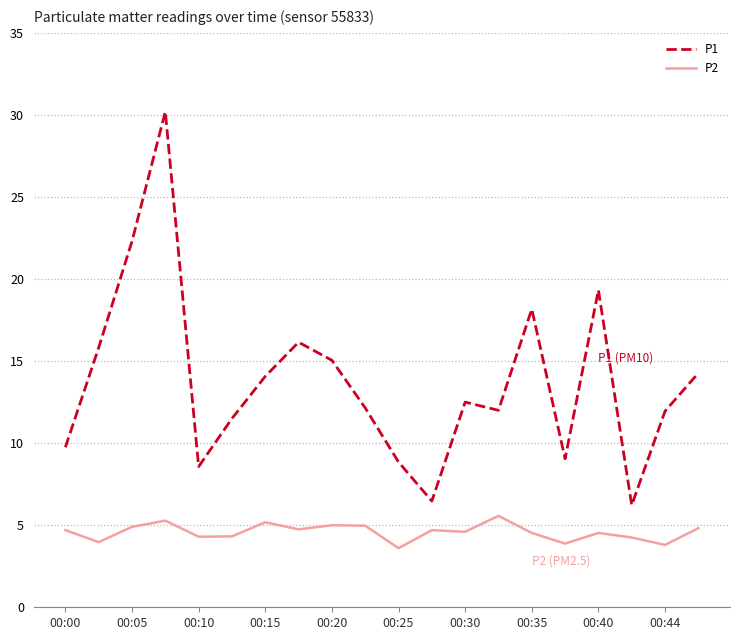

Which series has the largest range (max minus min)?

P1